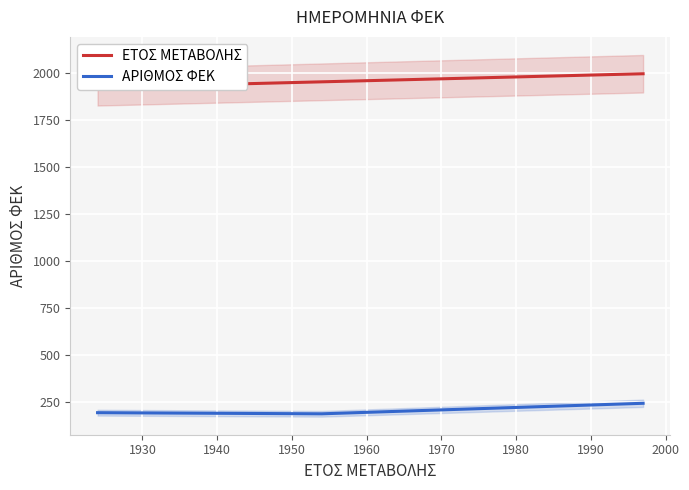

What is the sum of all ΕΤΟΣ ΜΕΤΑΒΟΛΗΣ values?

7829